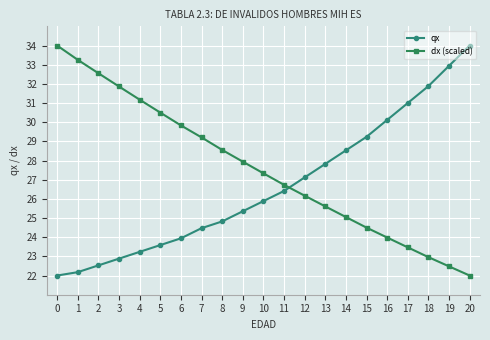

What is the difference between the maximum and second lowest values in the dx (scaled) series?

11.5